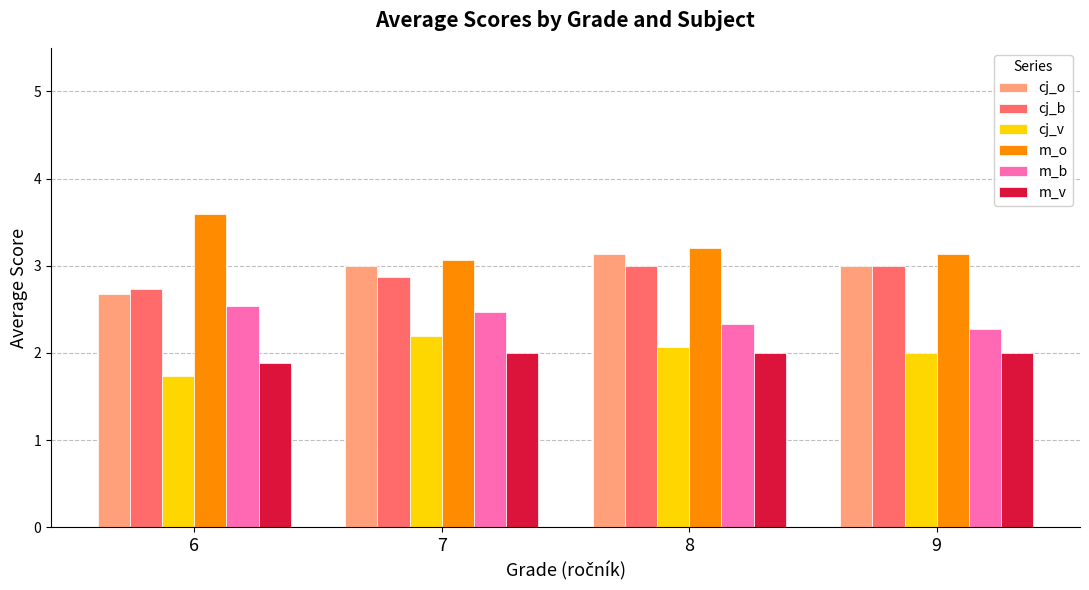

What is the sum of the m_b values at 9 and 6?

4.8